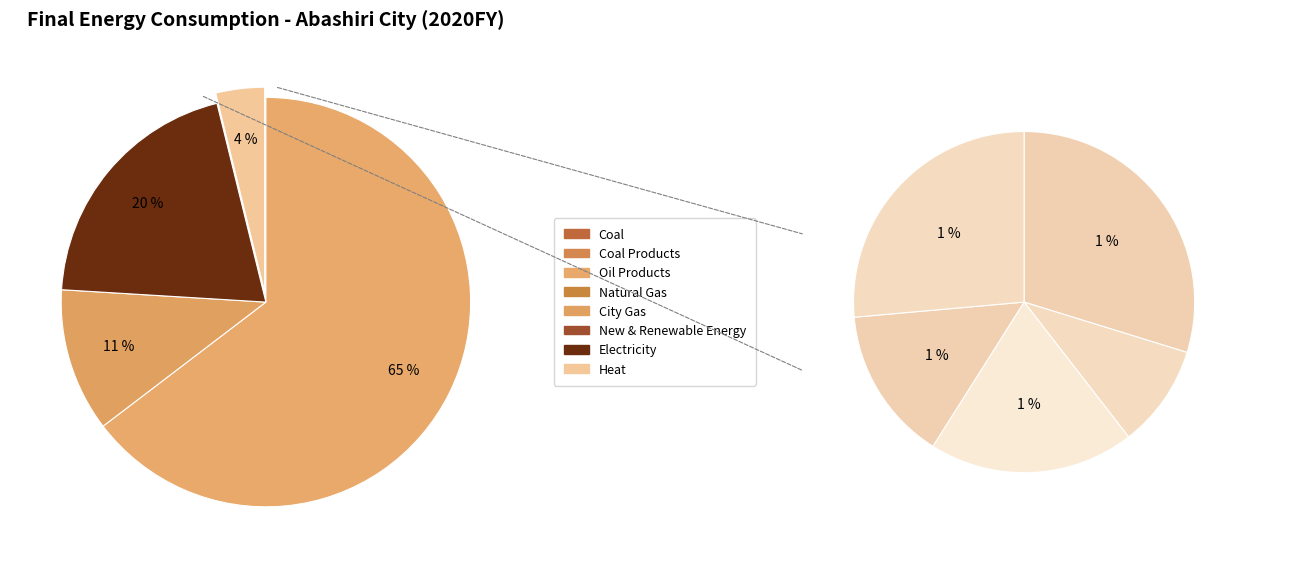

To the nearest percent, what is the combined percentage of Coal Products and Natural Gas?

1%